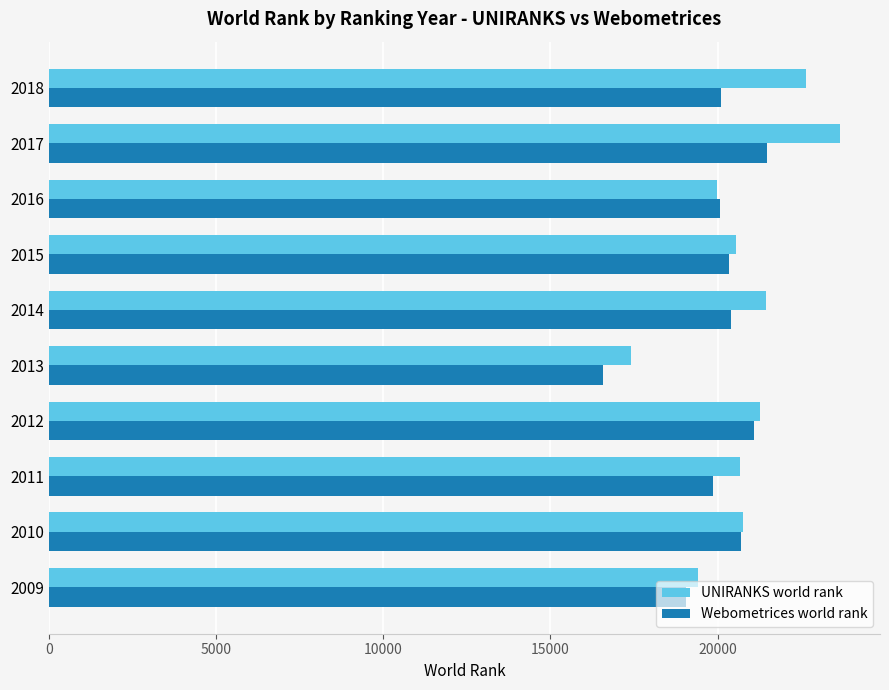

Read the Webometrices world rank value at 2011, to the nearest 10.

19870